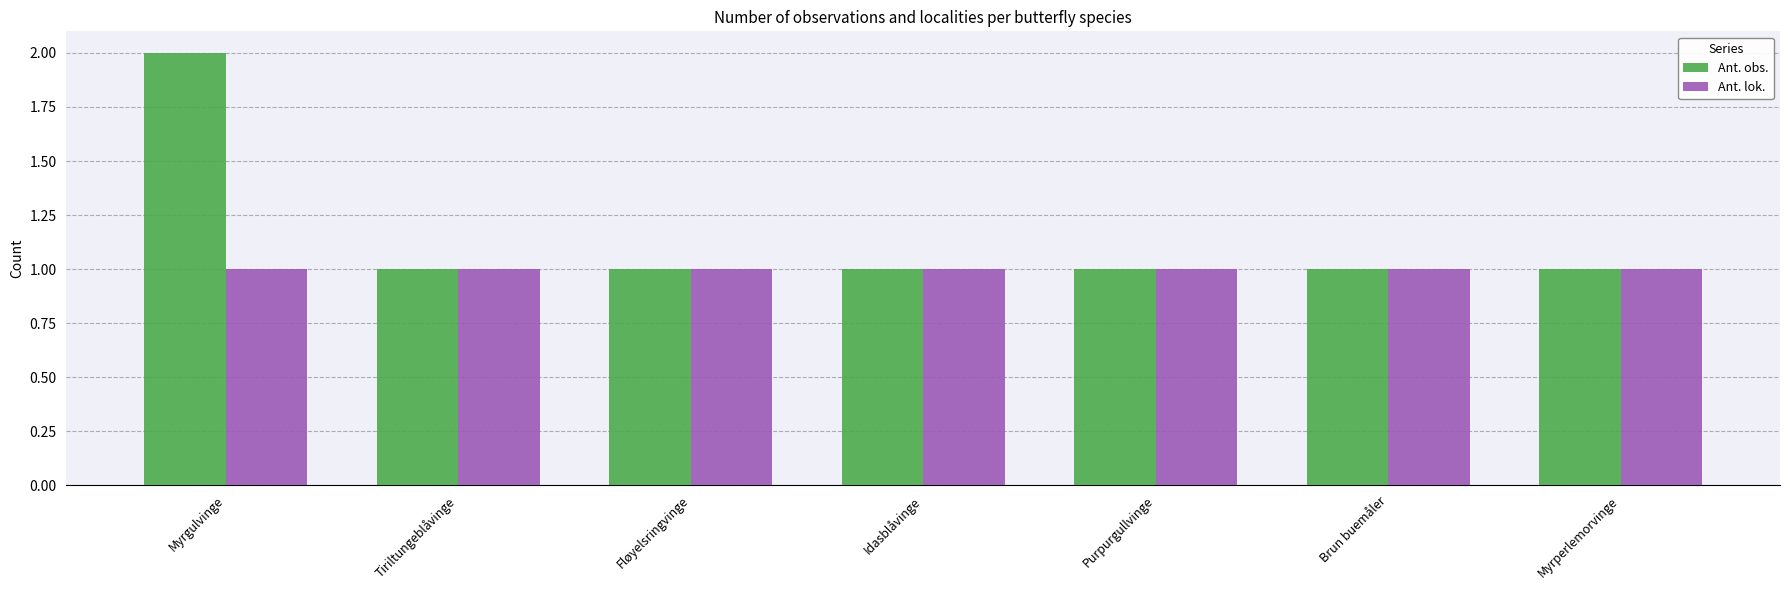

True or false: Ant. obs. has a value of 0 at Purpurgullvinge.

False